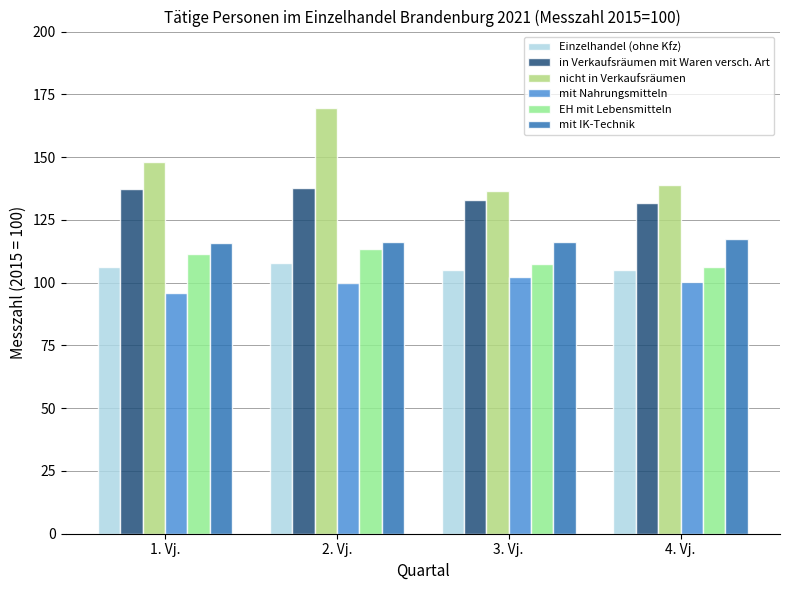

The value of Einzelhandel (ohne Kfz) at 2. Vj. is 153.6. True or false?

False